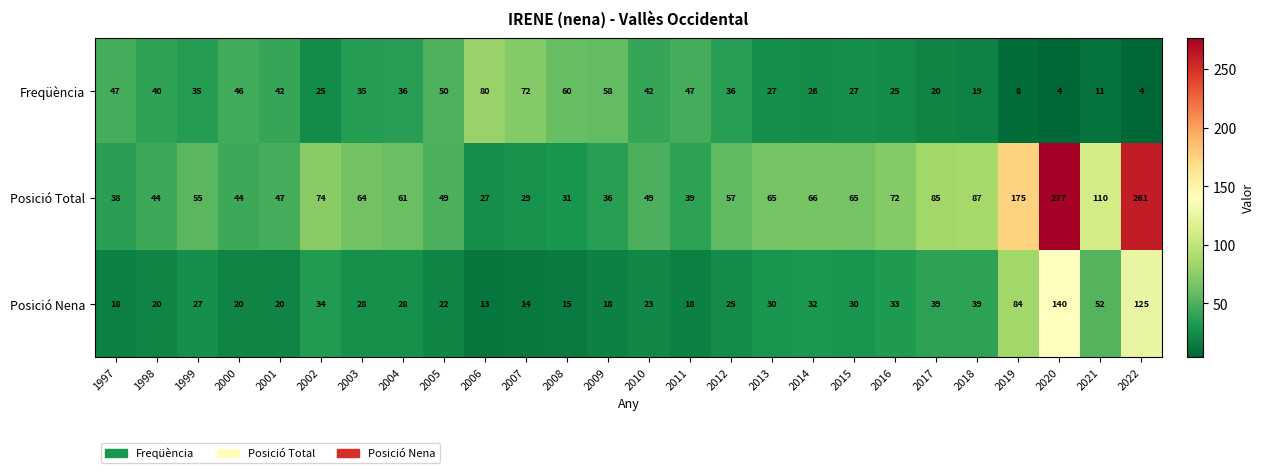

The value of Posició Total at 2018 is 87. True or false?

True